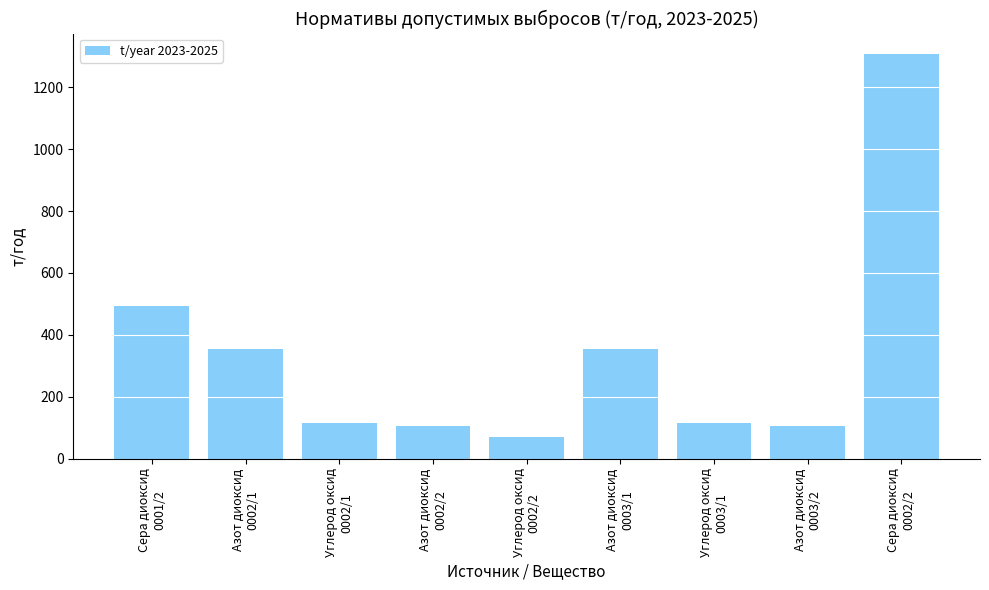

What is the difference between the maximum and minimum values?

1239.2